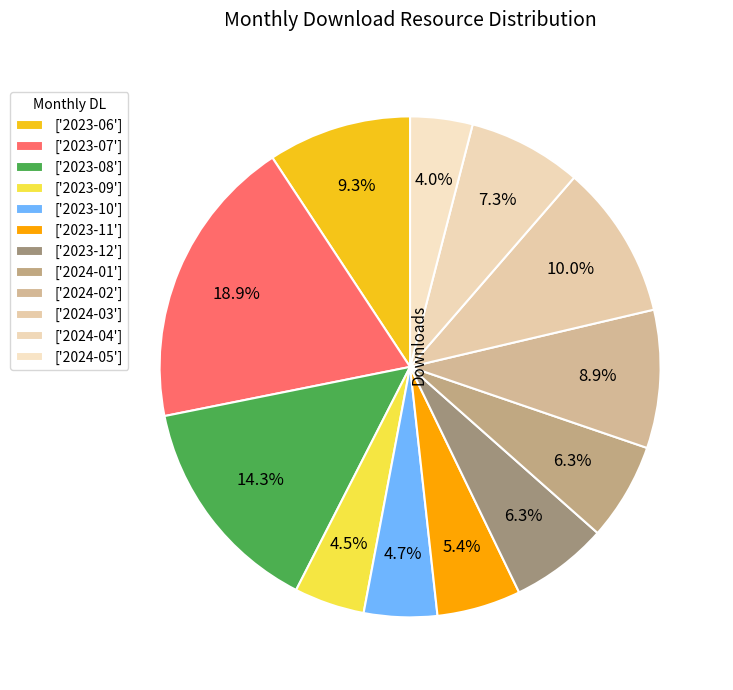

Which slice is the smallest?

2024-05